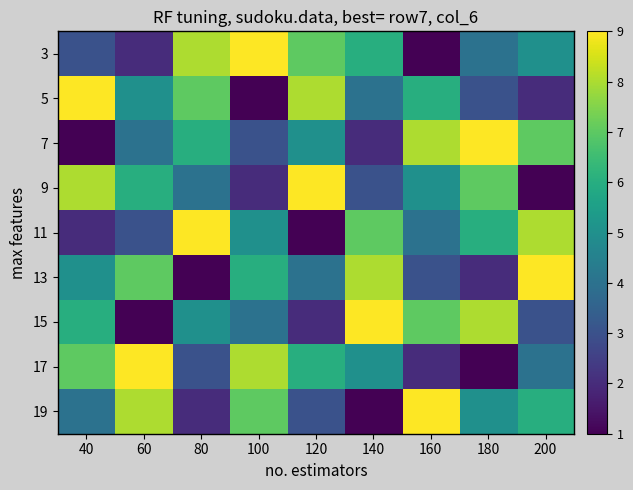

What is the spread (max minus min) of values at 80?

8